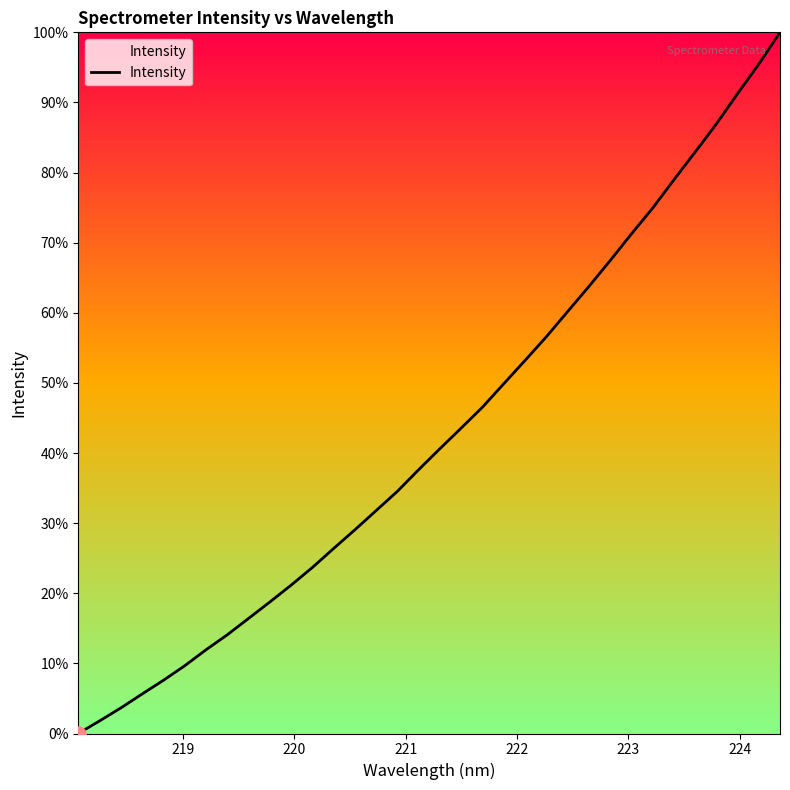

What is the maximum value shown in the chart?

100.0